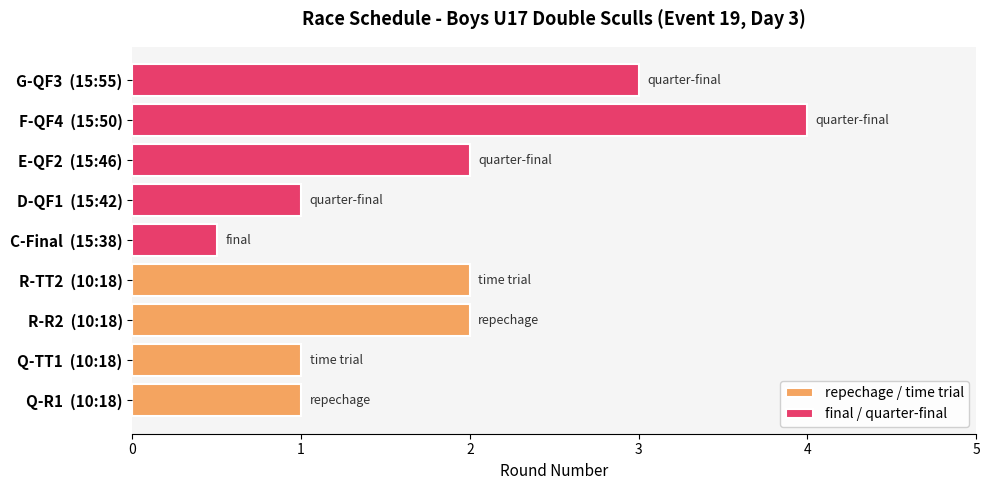

How many groups of bars are there?

9